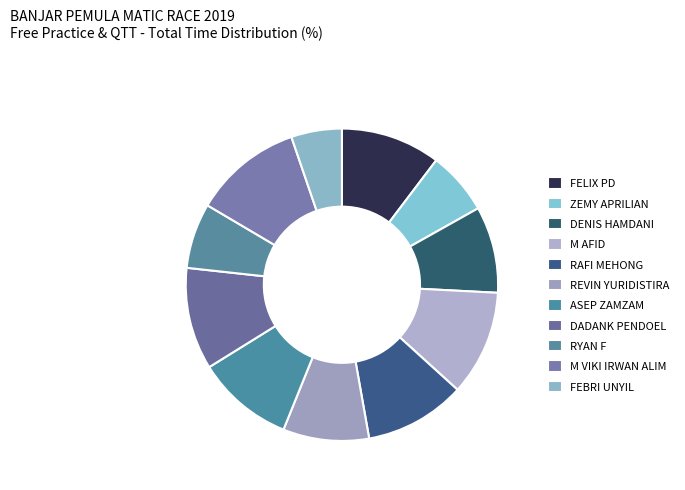

How many slices are in this pie chart?

11